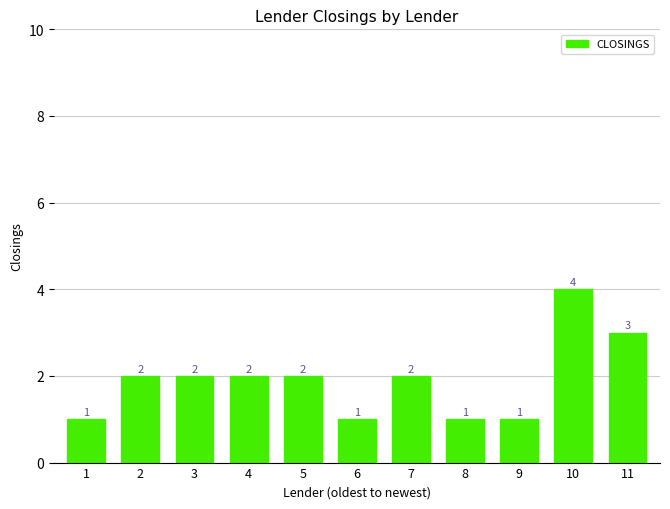

Reading left to right, extract all data points from this chart.

1=1	2=2	3=2	4=2	5=2	6=1	7=2	8=1	9=1	10=4	11=3